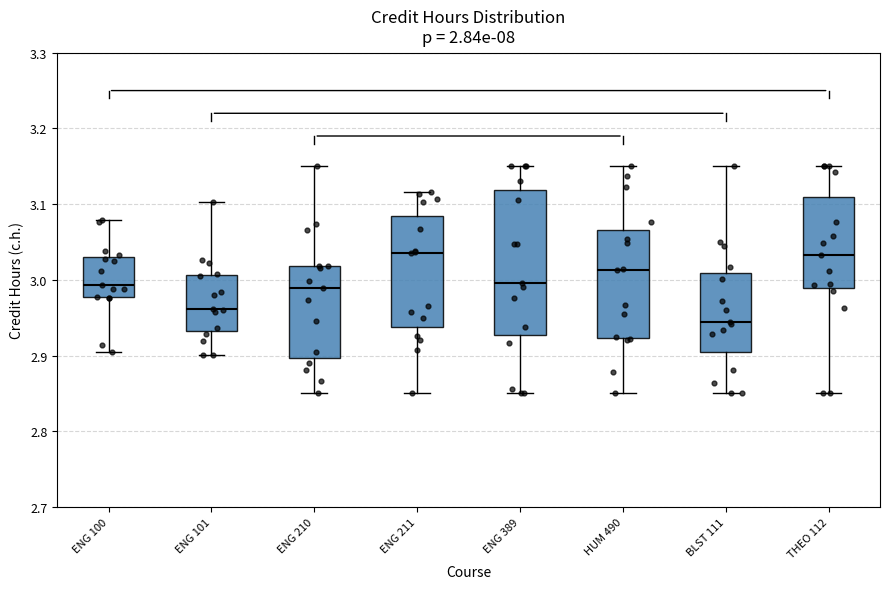

Which box is the tallest, from its lower edge to its upper edge?

ENG 389